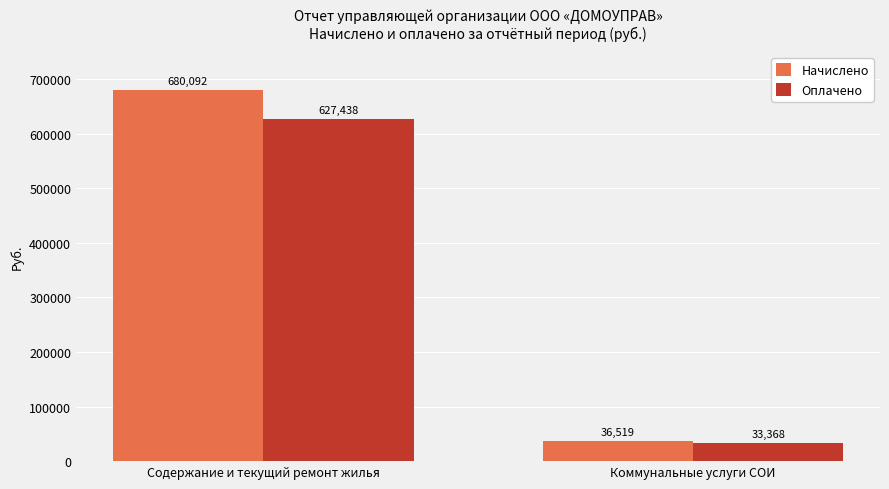

At which category does the chart reach its peak across all series?

Содержание и текущий ремонт жилья